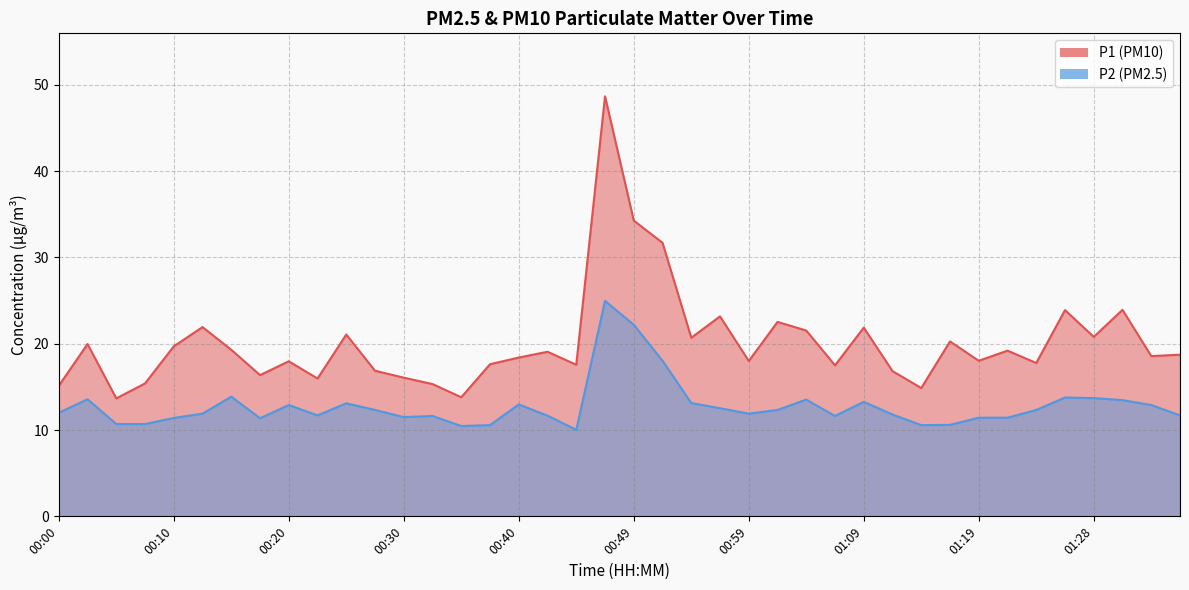

What is the difference between the highest and lowest values at 01:19?

6.6